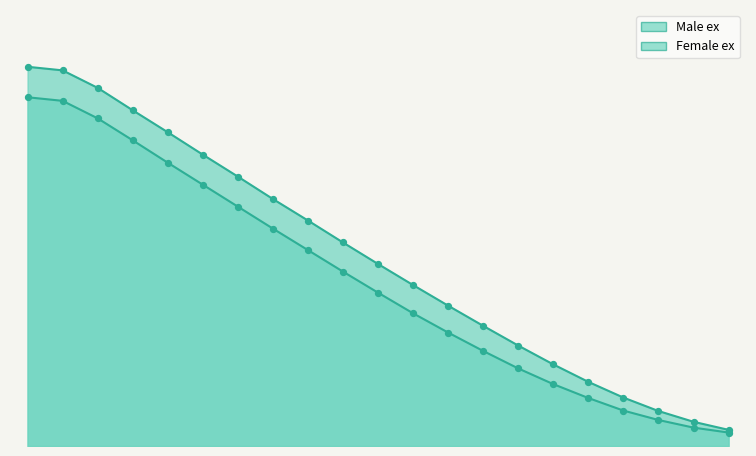

At how many categories does at least one series exceed 52?

8